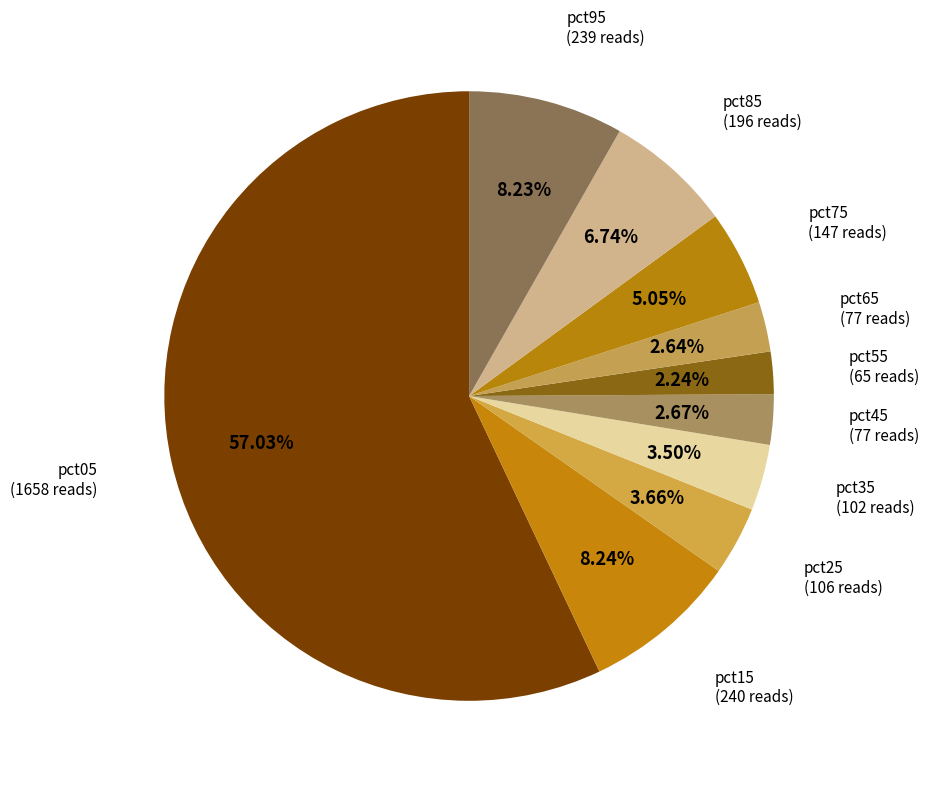

How many slices are in this pie chart?

10